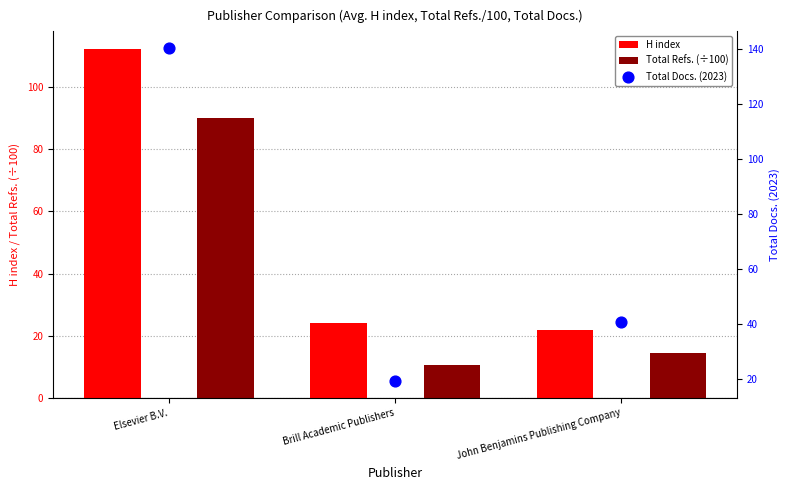

What is the total value across all series at John Benjamins Publishing Company?

77.0